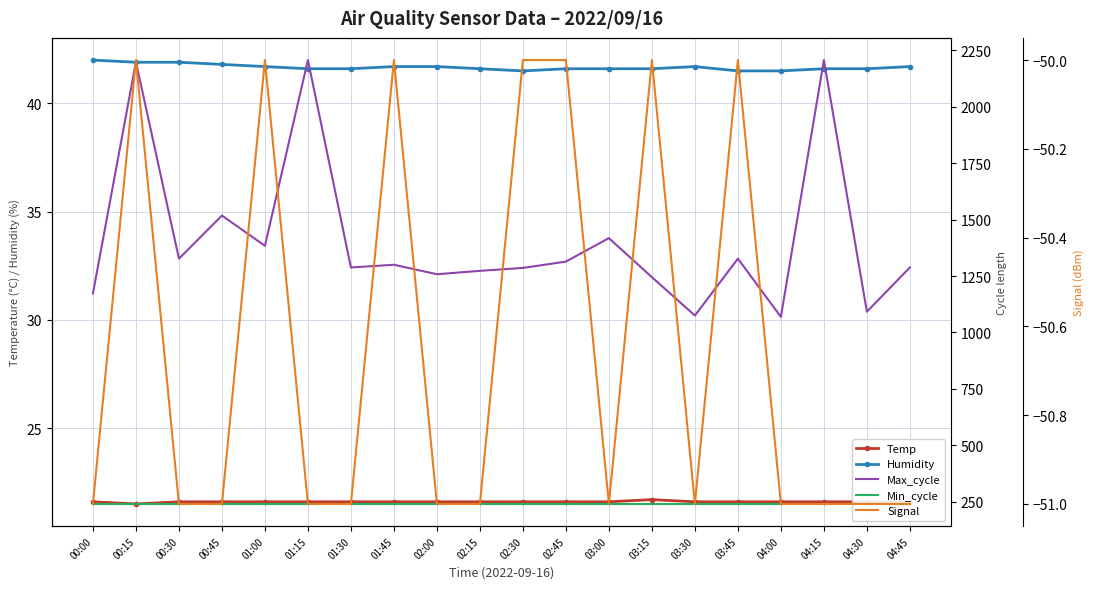

Reading right to left, list all the values displayed in this chart.

Temp: 21.6	21.6	21.6	21.6	21.6	21.6	21.7	21.6	21.6	21.6	21.6	21.6	21.6	21.6	21.6	21.6	21.6	21.6	21.5	21.6
Humidity: 41.7	41.6	41.6	41.5	41.5	41.7	41.6	41.6	41.6	41.5	41.6	41.7	41.7	41.6	41.6	41.7	41.8	41.9	41.9	42.0
Max_cycle: 1288.0	1092.0	2207.0	1069.0	1327.0	1075.0	1245.0	1418.0	1314.0	1286.0	1273.0	1258.0	1300.0	1288.0	2207.0	1384.0	1518.0	1327.0	2199.0	1173.0
Min_cycle: 240.0	240.0	240.0	240.0	240.0	240.0	240.0	240.0	240.0	240.0	240.0	240.0	240.0	240.0	240.0	240.0	240.0	240.0	240.0	240.0
Signal: -51.0	-51.0	-51.0	-51.0	-50.0	-51.0	-50.0	-51.0	-50.0	-50.0	-51.0	-51.0	-50.0	-51.0	-51.0	-50.0	-51.0	-51.0	-50.0	-51.0